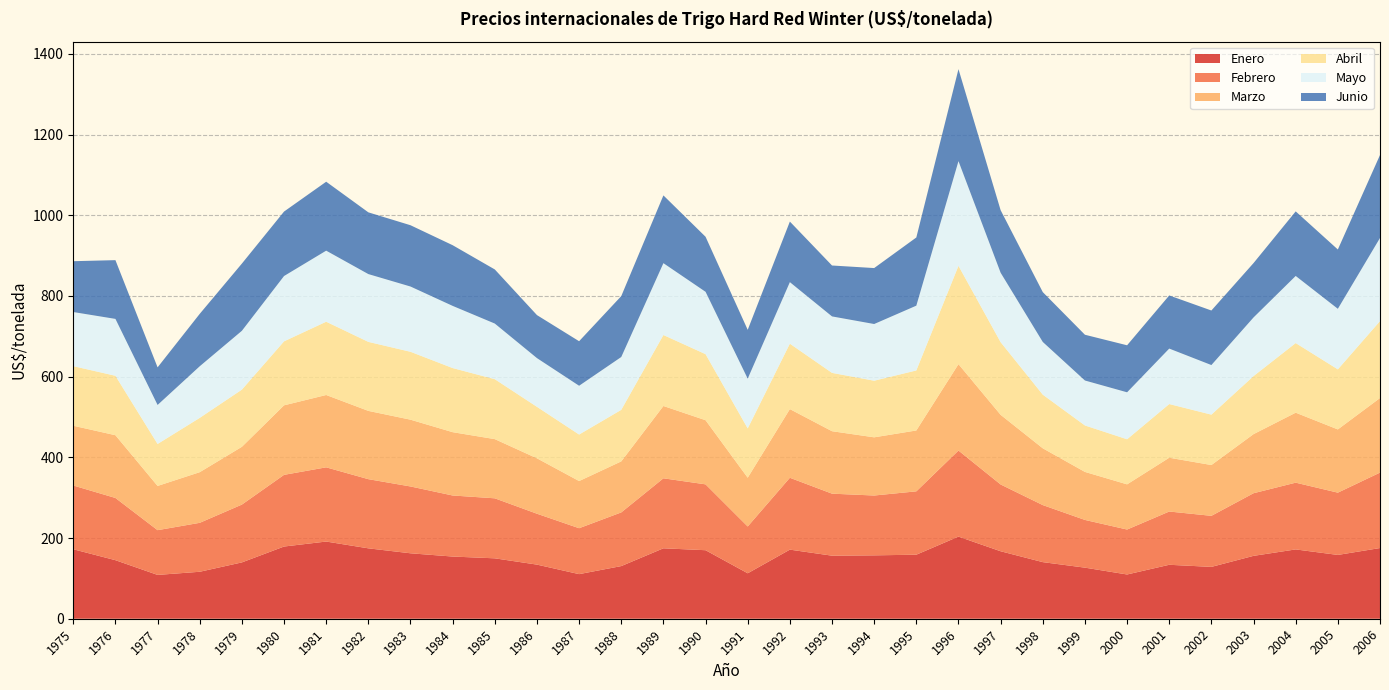

Reading left to right, transcribe all the data shown in this chart.

Enero: 1975=172.2	1976=145.1	1977=108.6	1978=116.4	1979=139.6	1980=178.9	1981=191.3	1982=174.5	1983=162.2	1984=154.1	1985=149.7	1986=134.1	1987=110.5	1988=130.5	1989=174.5	1990=169.8	1991=112.7	1992=171.2	1993=156.3	1994=157.1	1995=158.7	1996=203.6	1997=167.2	1998=140.3	1999=126.6	2000=109.7	2001=133.7	2002=128.5	2003=155.8	2004=171.8	2005=158.1	2006=175.2
Febrero: 1975=158.0	1976=154.2	1977=110.9	1978=121.3	1979=143.3	1980=177.6	1981=183.9	1982=171.4	1983=165.6	1984=151.3	1985=148.7	1986=126.1	1987=113.8	1988=133.0	1989=173.5	1990=163.2	1991=116.0	1992=178.1	1993=153.7	1994=148.3	1995=157.0	1996=213.3	1997=165.5	1998=141.4	1999=118.3	2000=111.4	2001=132.0	2002=126.5	2003=155.2	2004=165.4	2005=154.3	2006=187.0
Marzo: 1975=148.1	1976=155.5	1977=109.6	1978=125.5	1979=143.2	1980=172.3	1981=179.3	1982=169.2	1983=165.5	1984=156.9	1985=146.7	1986=137.3	1987=116.9	1988=126.5	1989=179.2	1990=159.0	1991=120.8	1992=170.2	1993=154.8	1994=144.2	1995=150.9	1996=214.1	1997=172.7	1998=140.7	1999=119.0	2000=112.0	2001=133.3	2002=125.9	2003=146.4	2004=173.4	2005=156.7	2006=184.8
Abril: 1975=147.7	1976=147.3	1977=104.0	1978=134.6	1979=141.7	1980=158.6	1981=181.6	1982=171.0	1983=168.3	1984=158.9	1985=148.5	1986=127.6	1987=115.3	1988=127.7	1989=175.9	1990=163.7	1991=122.2	1992=162.1	1993=144.5	1994=140.3	1995=148.8	1996=243.6	1997=180.0	1998=132.9	1999=115.1	2000=111.7	2001=133.0	2002=124.9	2003=143.9	2004=172.5	2005=148.8	2006=190.6
Mayo: 1975=134.1	1976=141.0	1977=96.7	1978=127.9	1979=145.8	1980=161.9	1981=176.1	1982=168.0	1983=161.8	1984=154.1	1985=137.9	1986=120.8	1987=120.9	1988=131.0	1989=178.1	1990=154.5	1991=123.4	1992=152.5	1993=140.0	1994=140.5	1995=160.6	1996=259.5	1997=172.1	1998=130.6	1999=111.4	2000=116.4	2001=137.4	2002=122.9	2003=145.3	2004=166.3	2005=150.1	2006=206.1
Junio: 1975=126.0	1976=145.6	1977=93.2	1978=129.9	1979=166.6	1980=159.8	1981=170.9	1982=153.0	1983=151.9	1984=150.4	1985=134.1	1986=106.6	1987=110.4	1988=150.9	1989=168.0	1990=136.4	1991=121.0	1992=150.1	1993=126.2	1994=138.7	1995=169.0	1996=228.0	1997=155.1	1998=123.5	1999=113.4	2000=116.5	2001=131.7	2002=135.2	2003=134.8	2004=160.0	2005=147.0	2006=205.6